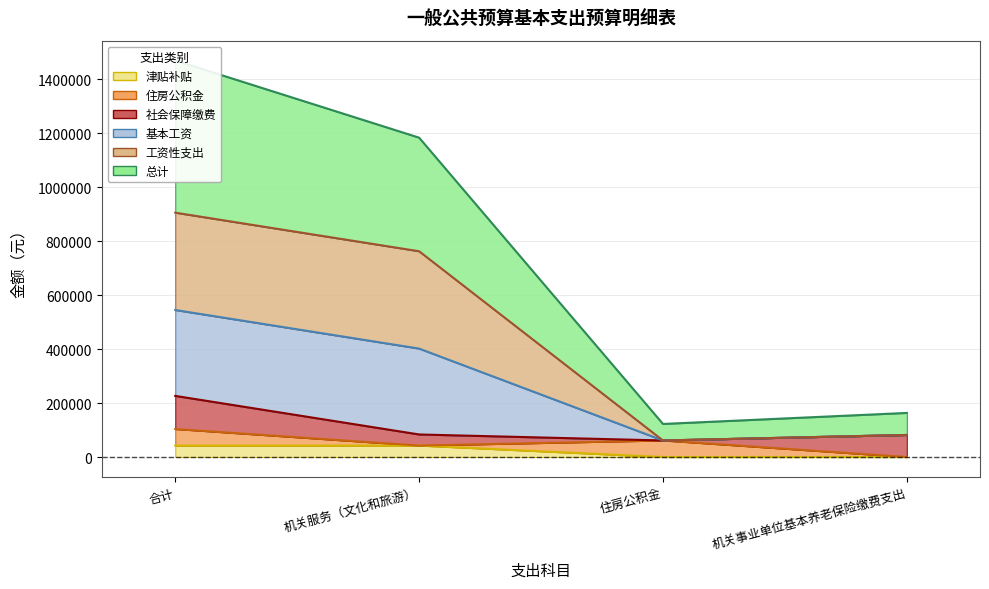

Is the value of 基本工资 at 机关事业单位基本养老保险缴费支出 greater than the value of 工资性支出 at 住房公积金?

Yes